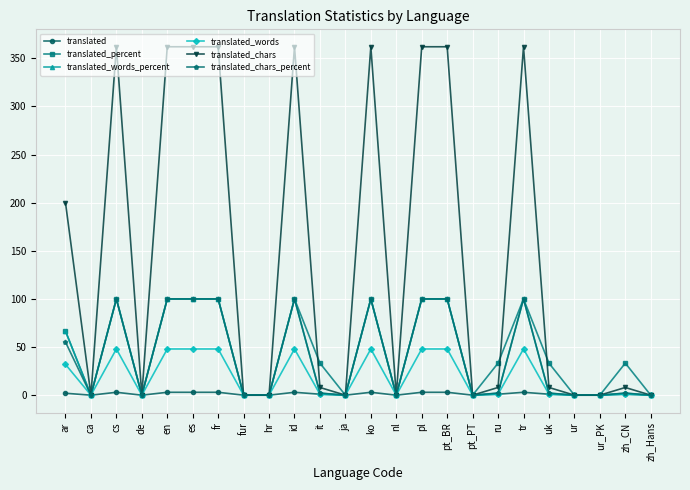

What is the highest value of the translated_words series?

48.0